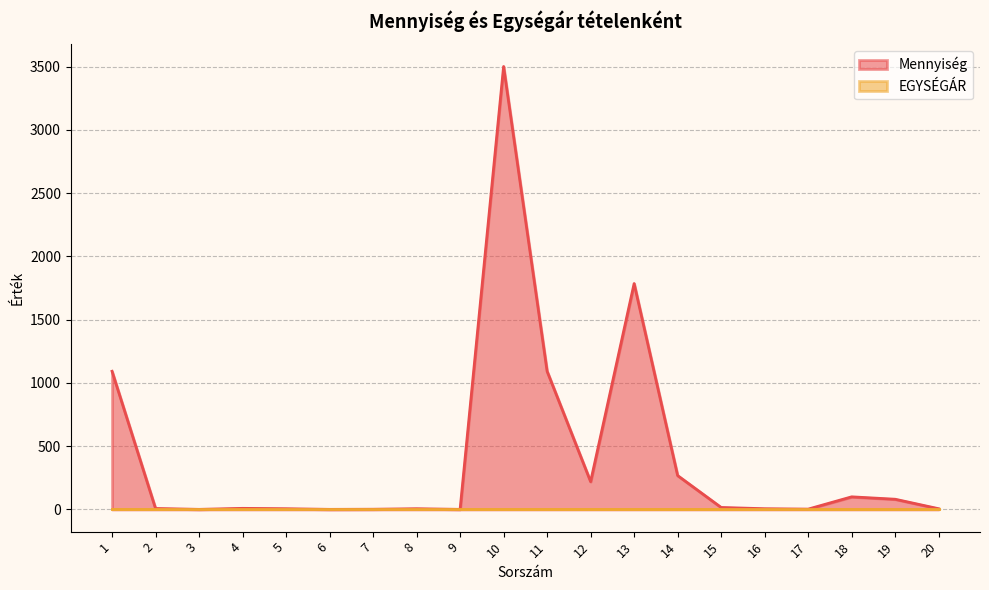

Rank the categories by value from lowest to highest.

3, 6, 9, 7, 17, 5, 8, 16, 20, 2, 4, 15, 19, 18, 12, 14, 1, 11, 13, 10